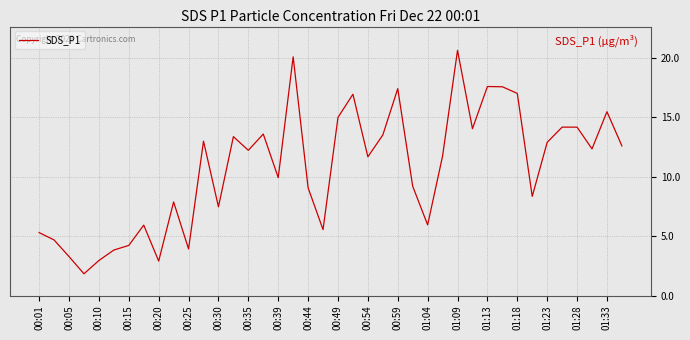

What is the smallest value displayed?

1.8